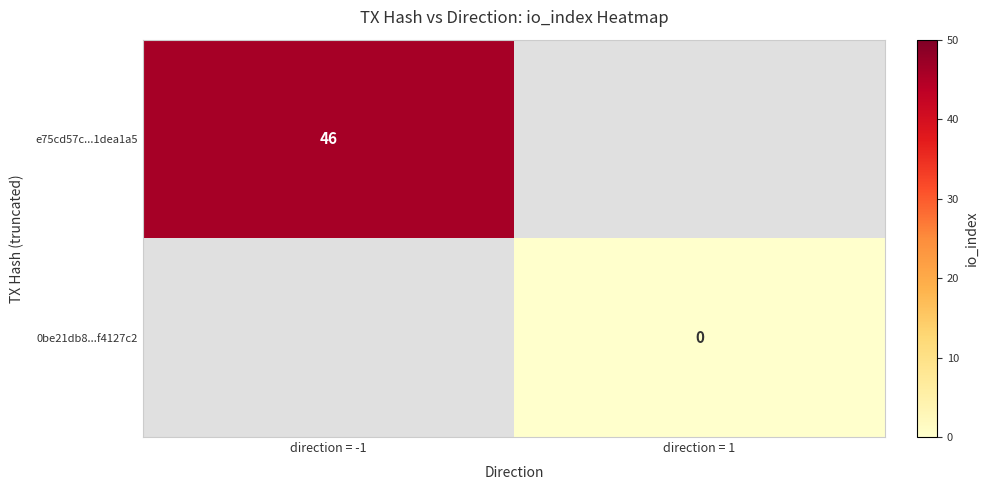

How many distinct data groups are displayed?

2